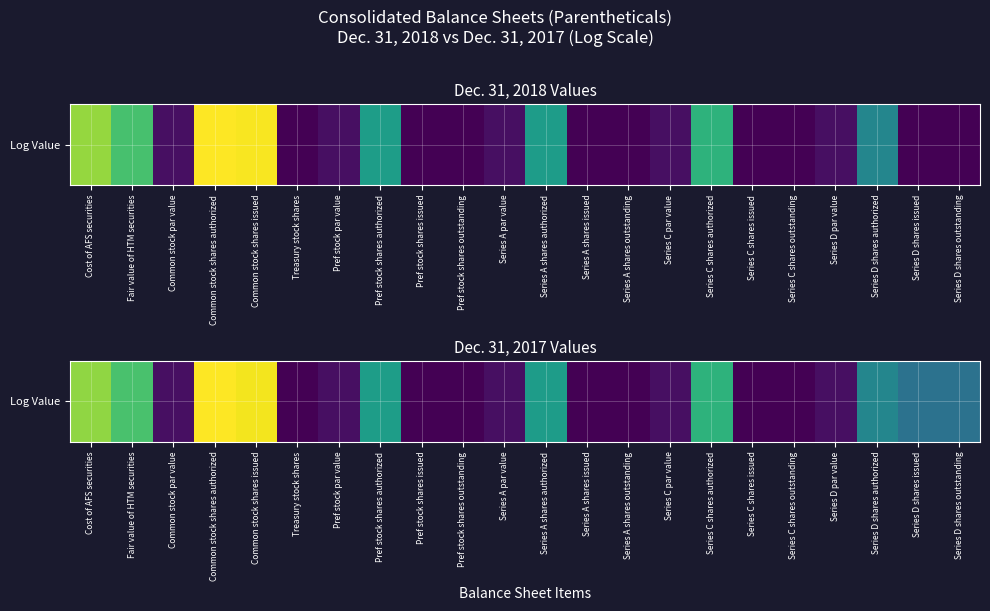

What is the change in value from Cost of AFS securities to Pref stock par value?

-13.9